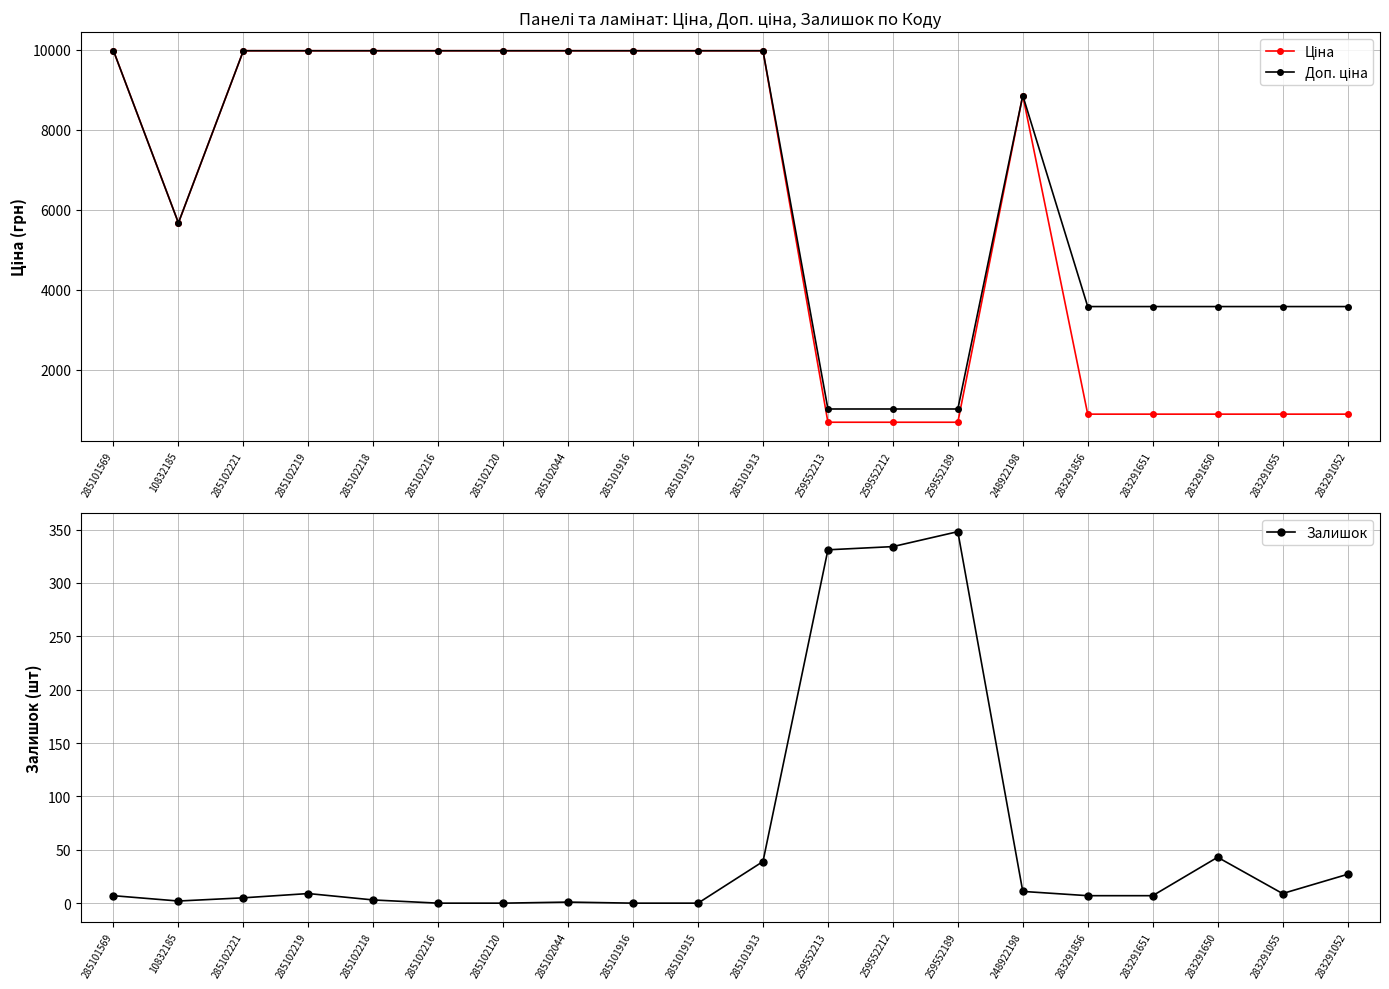

What position from the right is 285102218?

16